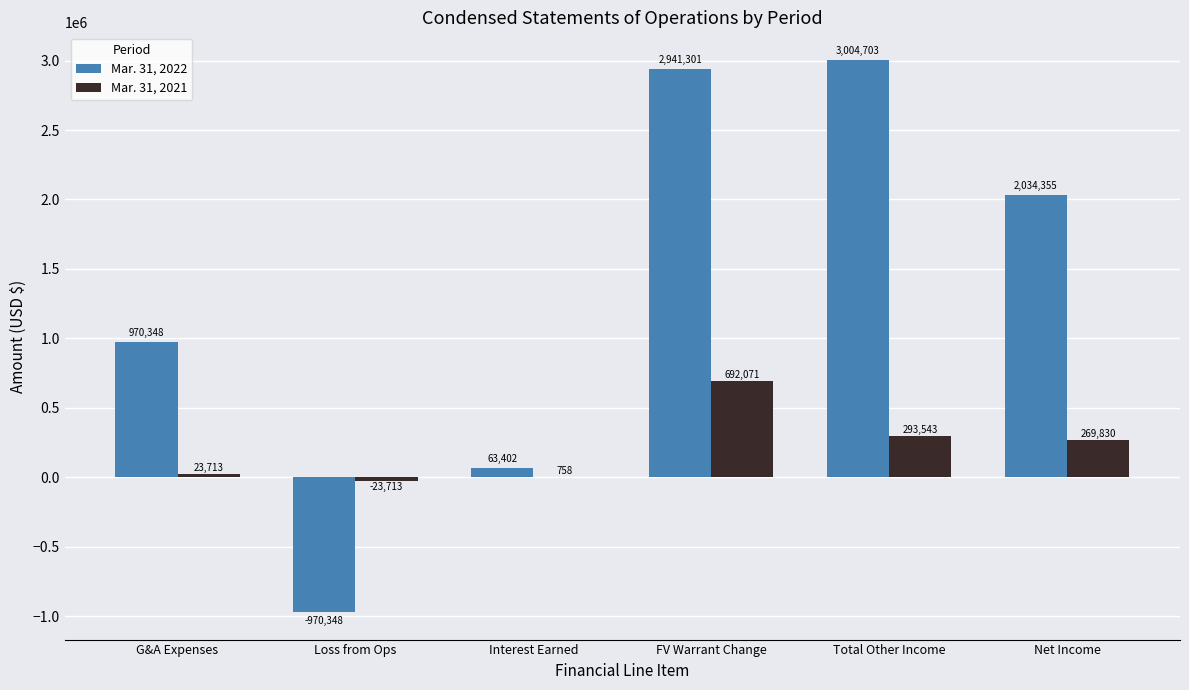

Count the number of categories in the chart.

6